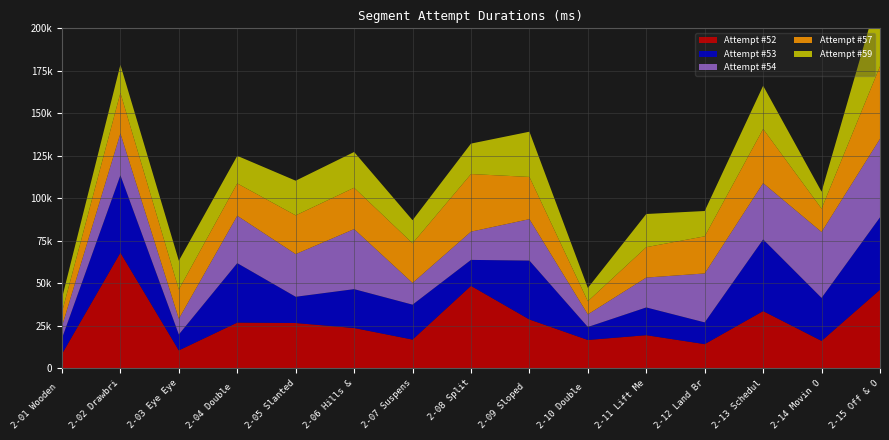

Reading left to right, transcribe all the data shown in this chart.

Attempt #52: 8448	68032	10545	26896	26640	23713	16895	48498	28719	16672	19488	14224	33649	16128	46224
Attempt #53: 9184	45537	9360	34976	15440	22865	20559	15281	34658	7630	16321	12799	42177	25296	42593
Attempt #54: 7056	24625	9250	27871	25119	35313	12768	16608	24369	7423	17568	28785	33119	38763	46182
Attempt #57: 8384	23857	17183	19025	22784	24340	23325	33888	24848	7728	17892	21837	31856	13728	42657
Attempt #59: 8177	16512	16944	16224	20385	21024	13584	17920	26592	7808	19505	14896	25408	9968	45025